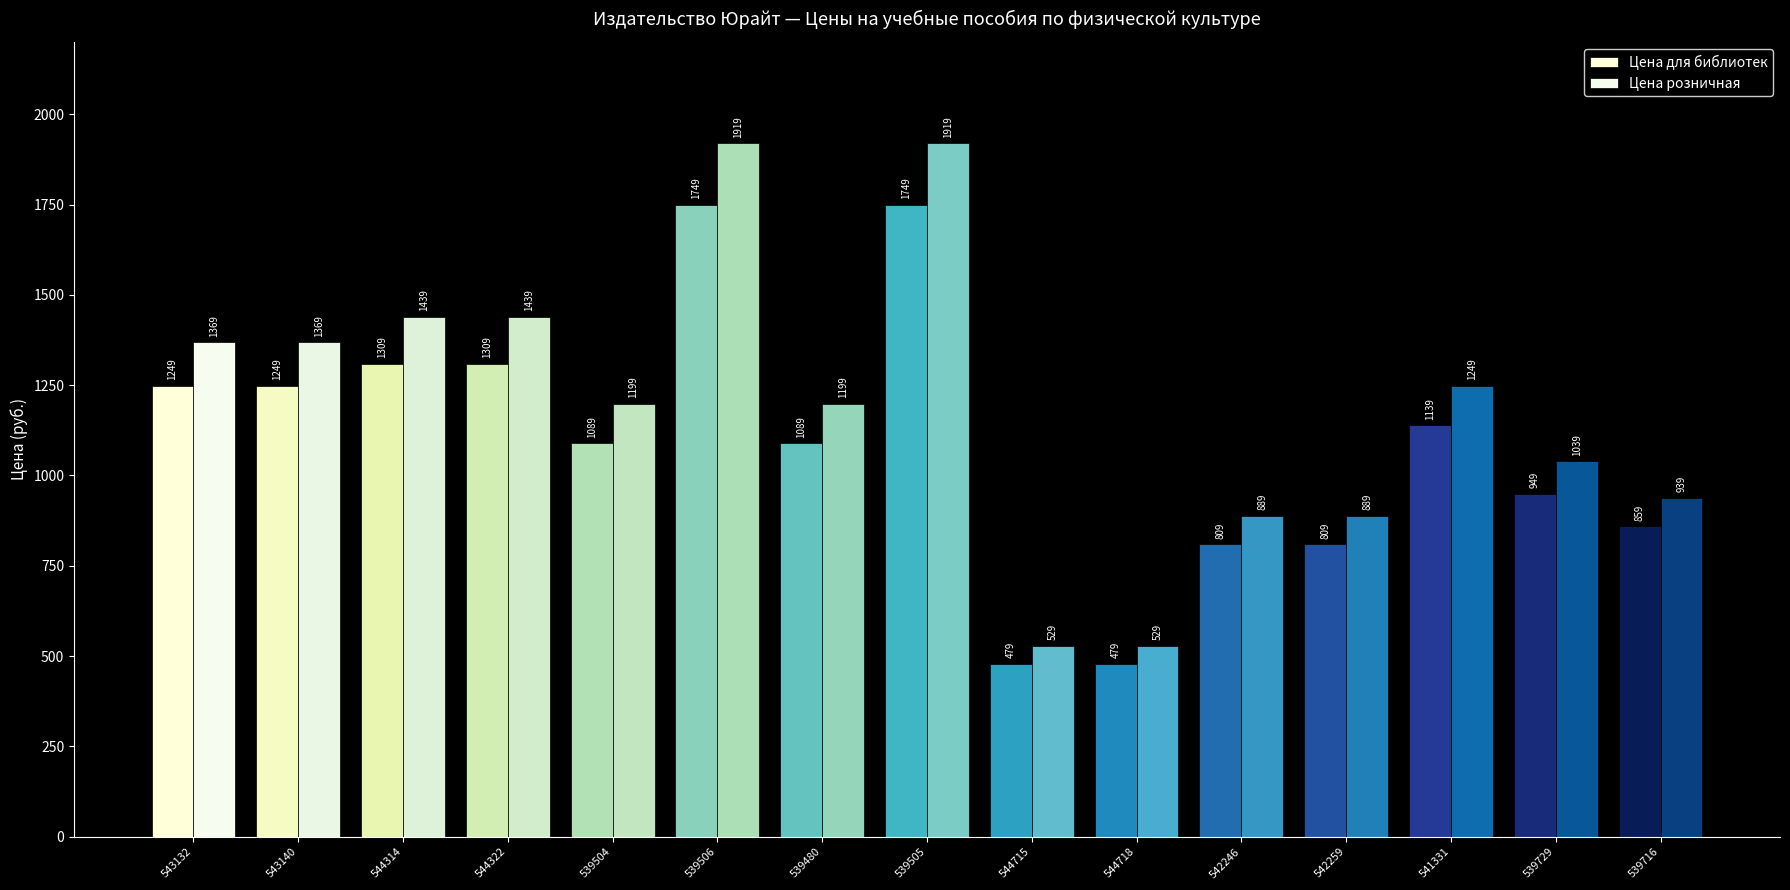

Reading left to right, list all the values displayed in this chart.

Цена для библиотек: 543132=1249	543140=1249	544314=1309	544322=1309	539504=1089	539506=1749	539480=1089	539505=1749	544715=479	544718=479	542246=809	542259=809	541331=1139	539729=949	539716=859
Цена розничная: 543132=1369	543140=1369	544314=1439	544322=1439	539504=1199	539506=1919	539480=1199	539505=1919	544715=529	544718=529	542246=889	542259=889	541331=1249	539729=1039	539716=939